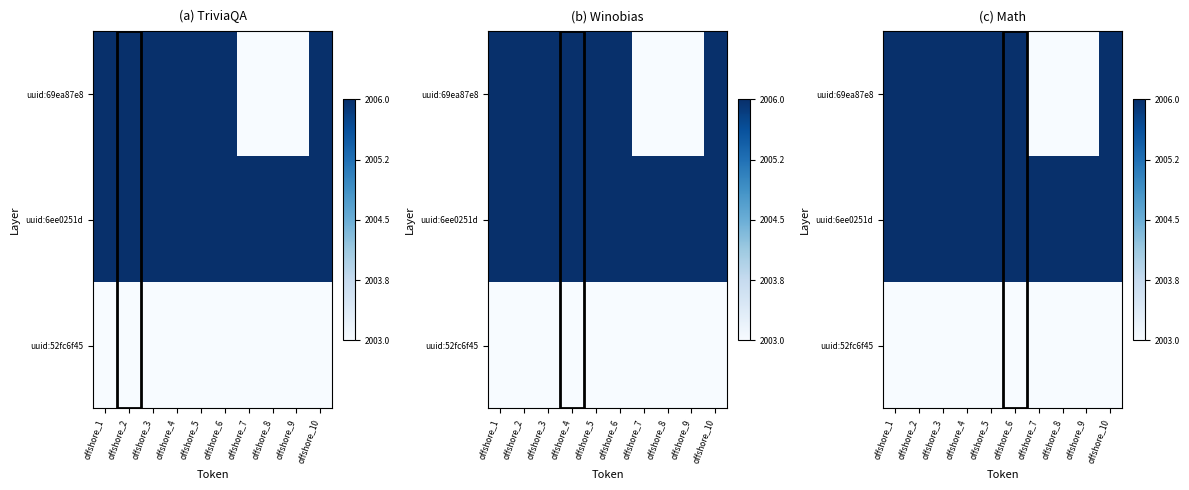

Which has a higher value, offshore_2 or offshore_8?

offshore_2